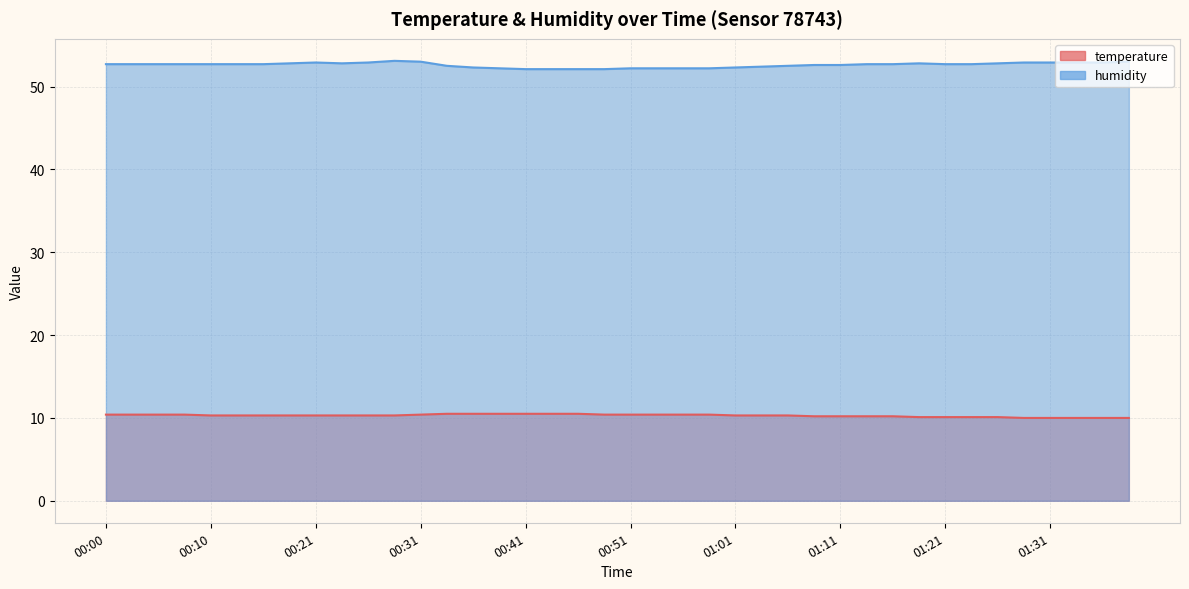

What is the label of the 40th point from the left?

01:39